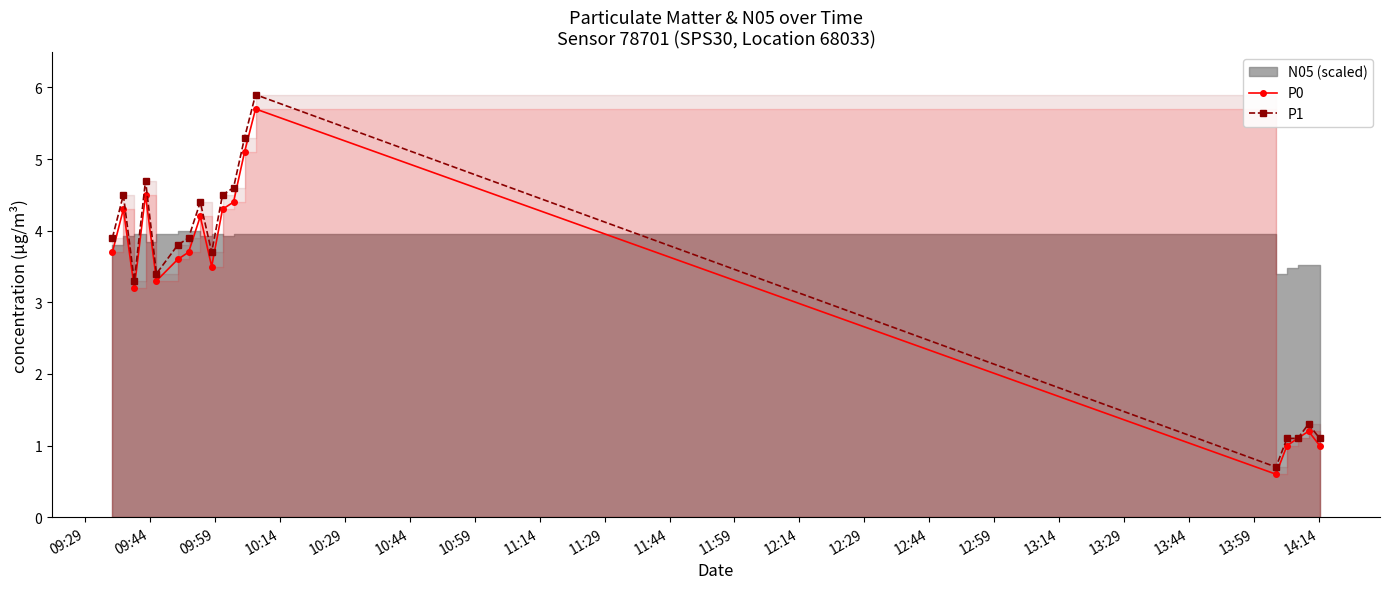

Which series has the widest spread of values?

P1